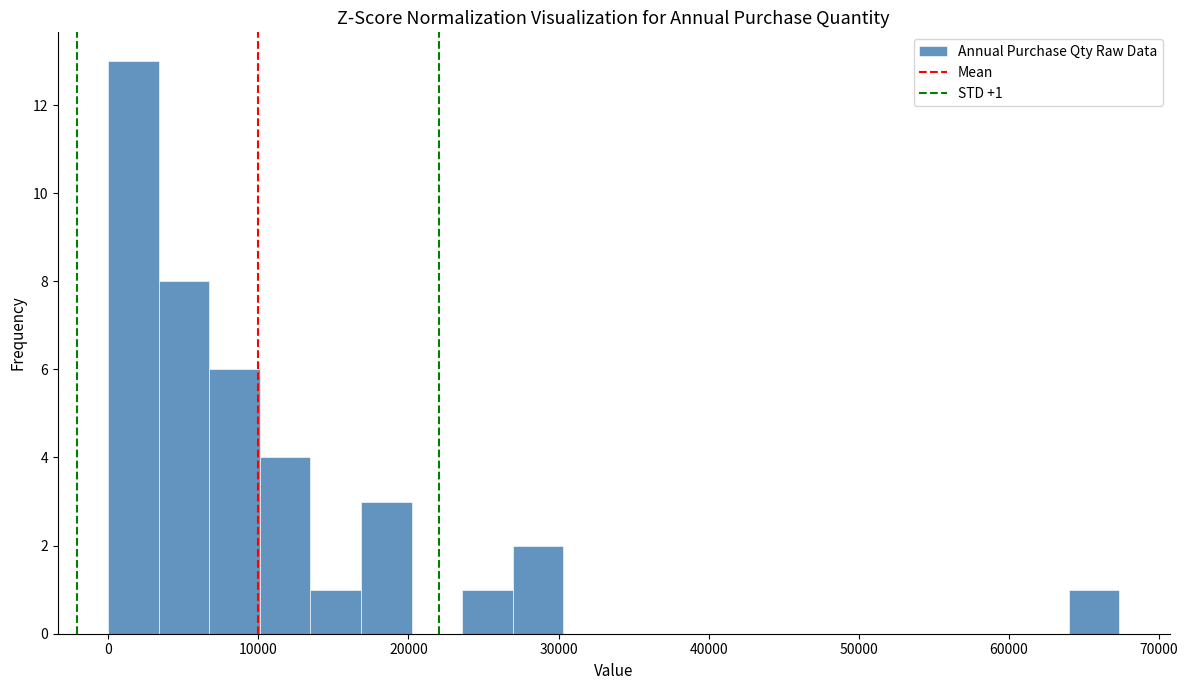

Read against the x-axis, roughly where is the centre of the tallest bar?

2000